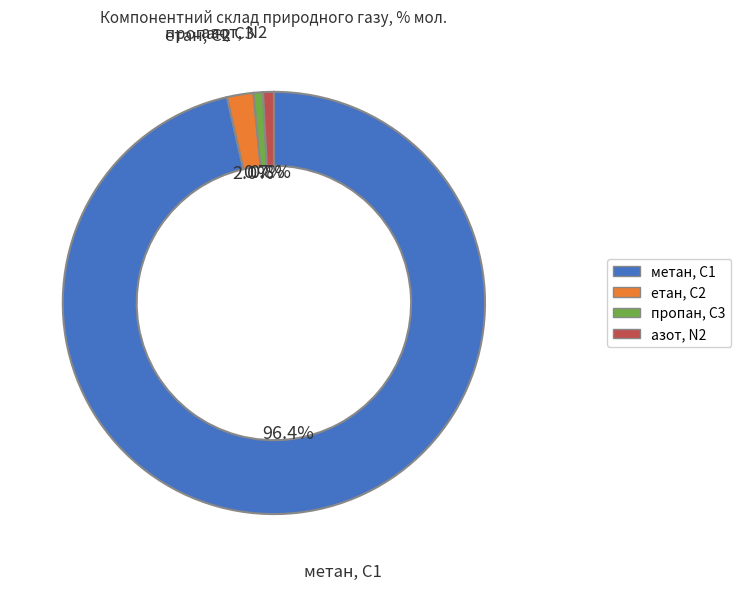

What is the total percentage of пропан, С3 and азот, N2?

1.5%